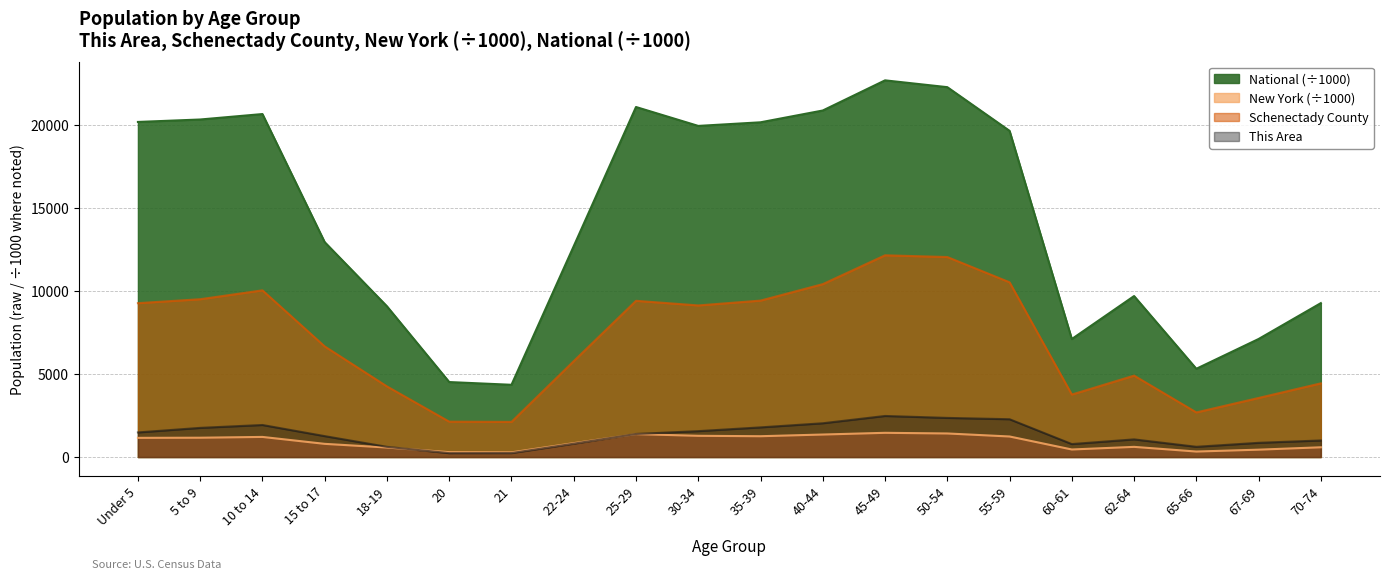

At which label is National closest to 13531?

15 to 17